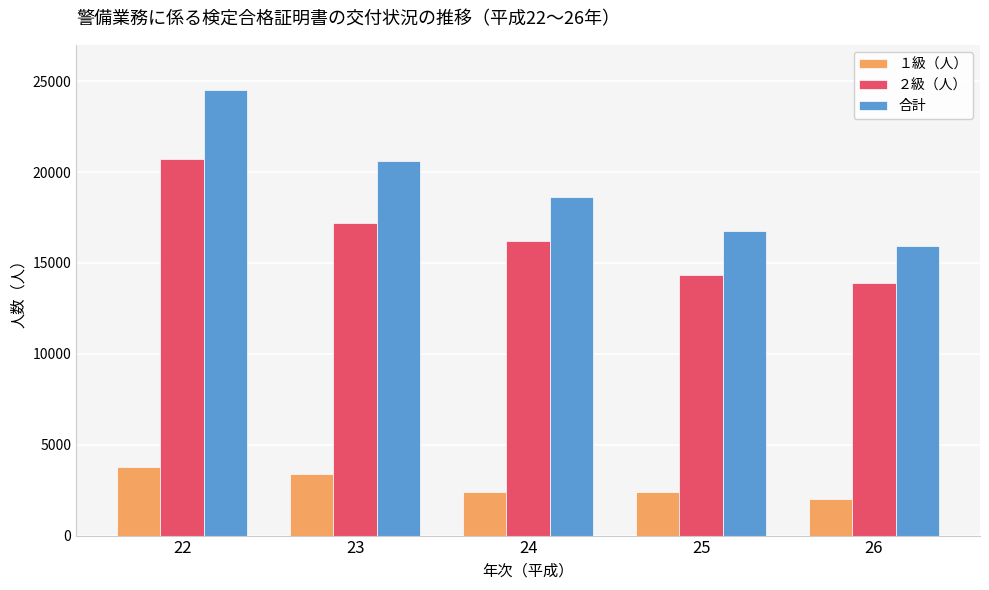

How many categories are shown in the chart?

5